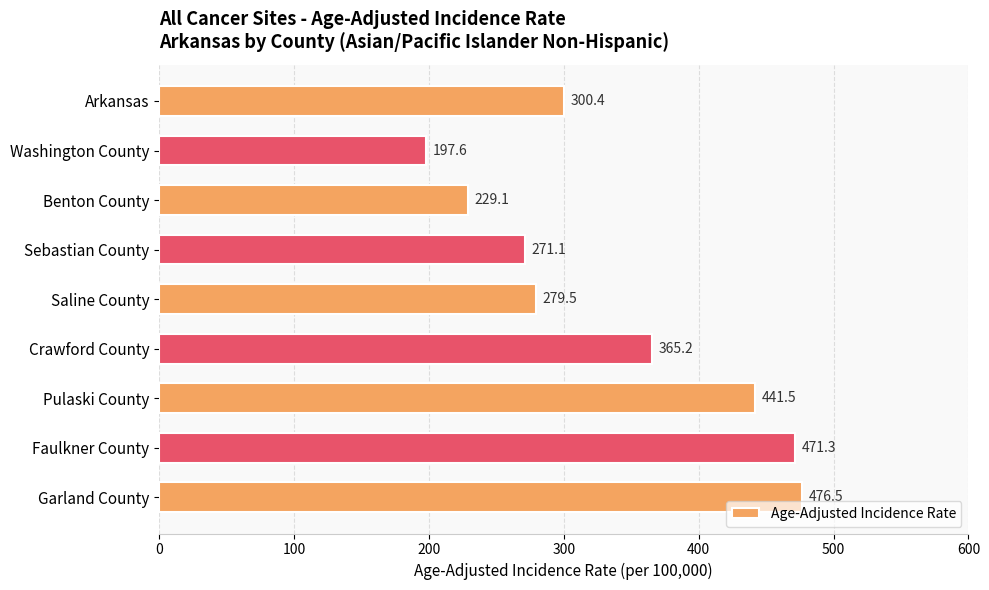

What is the greatest value displayed?

476.5